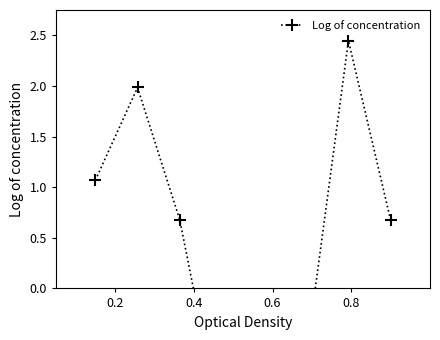

How many values exceed 0?

5